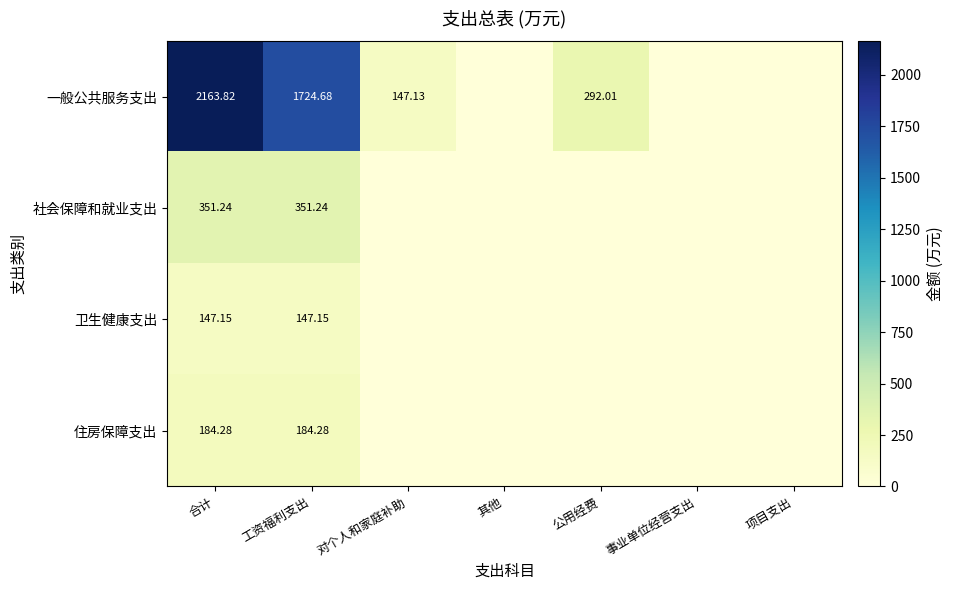

At 合计, list the series in order from largest to smallest.

一般公共服务支出, 社会保障和就业支出, 住房保障支出, 卫生健康支出